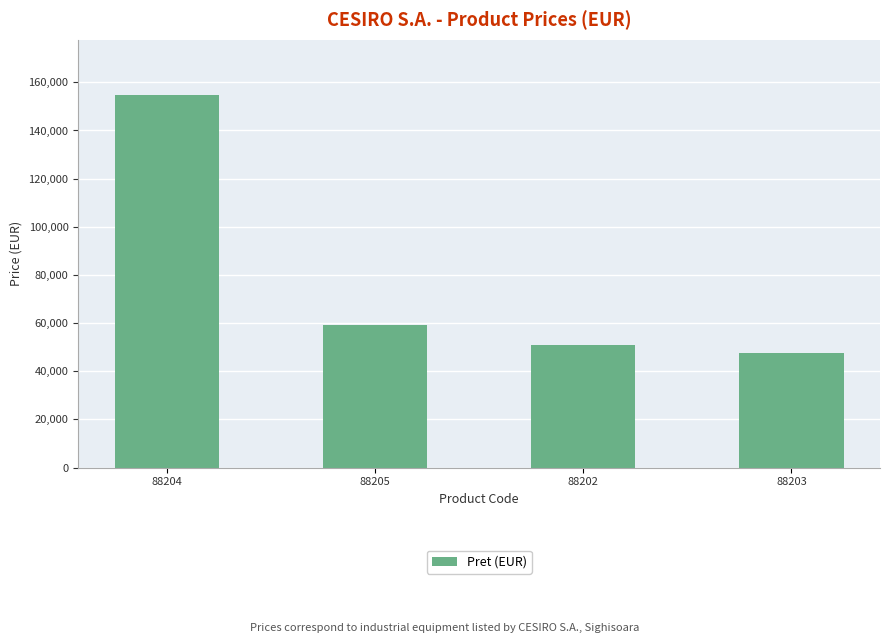

What is the label of the 3rd bar from the right?

88205